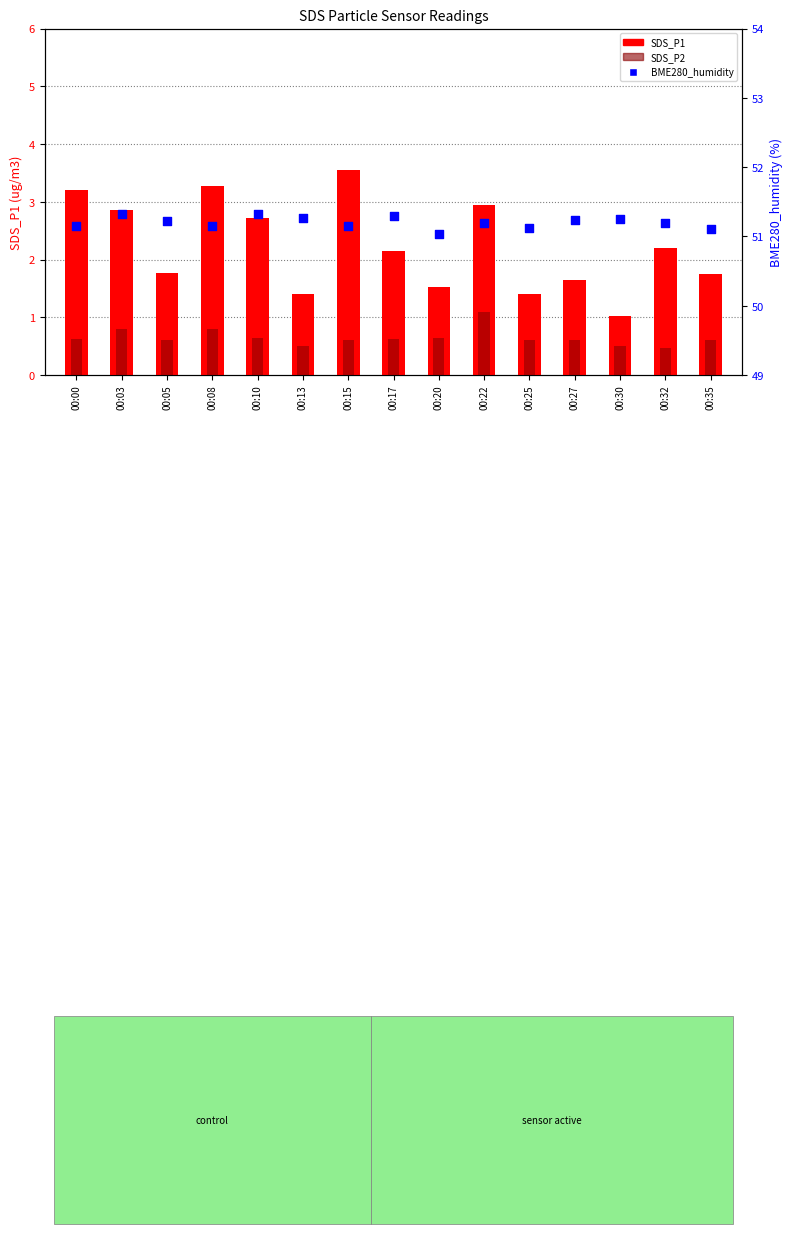

At which category is the sum across all series the highest?

00:15